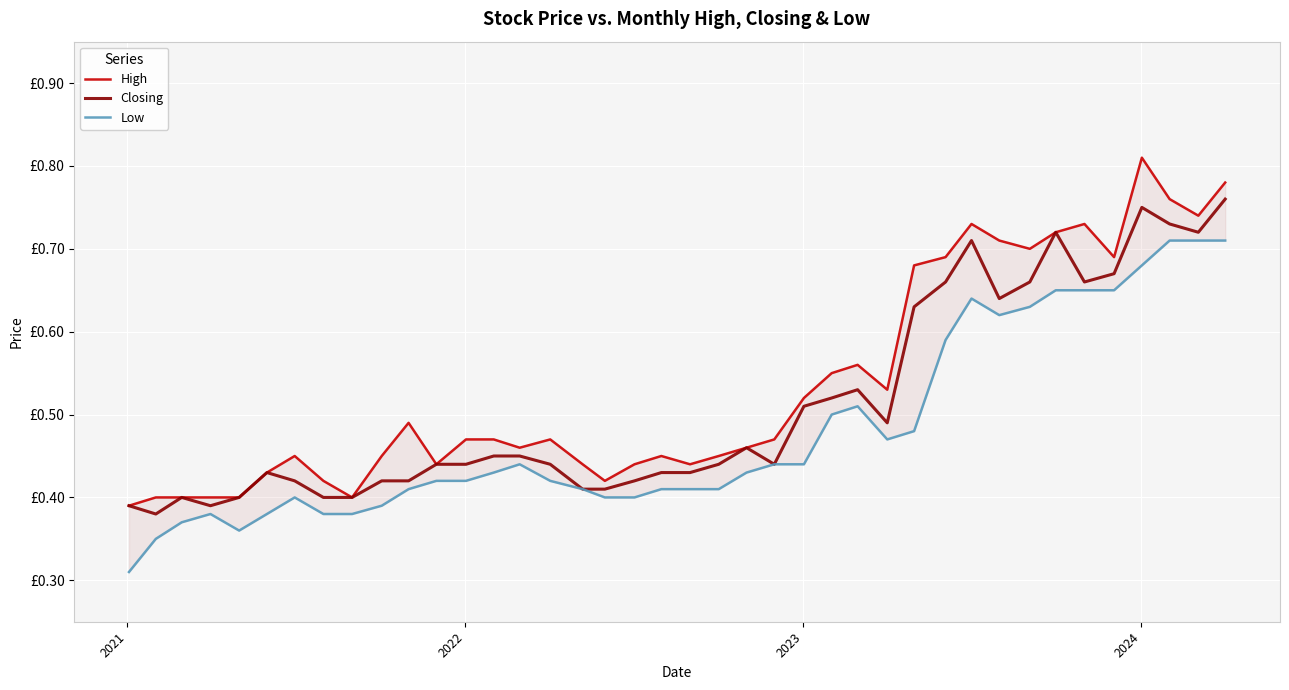

True or false: Closing and High cross at least once.

False